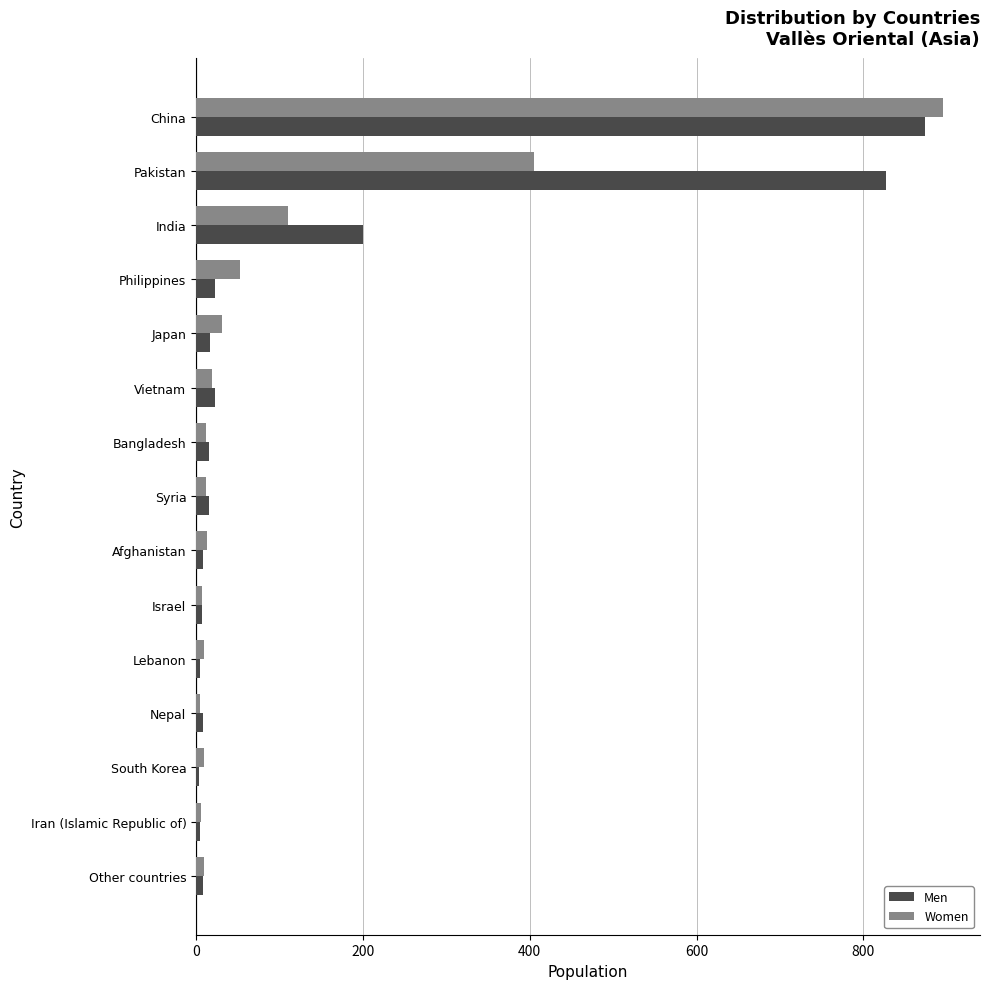

Is it true that Women equals 190 at China?

False